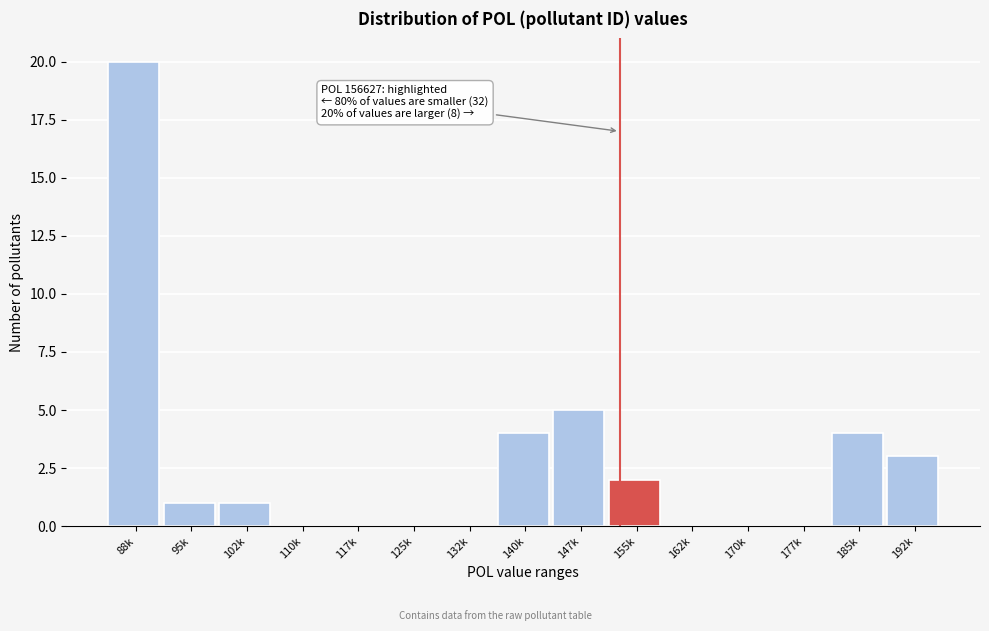

Reading left to right, list all the values displayed in this chart.

88k=20	95k=1	102k=1	110k=0	117k=0	125k=0	132k=0	140k=4	147k=5	155k=2	162k=0	170k=0	177k=0	185k=4	192k=3